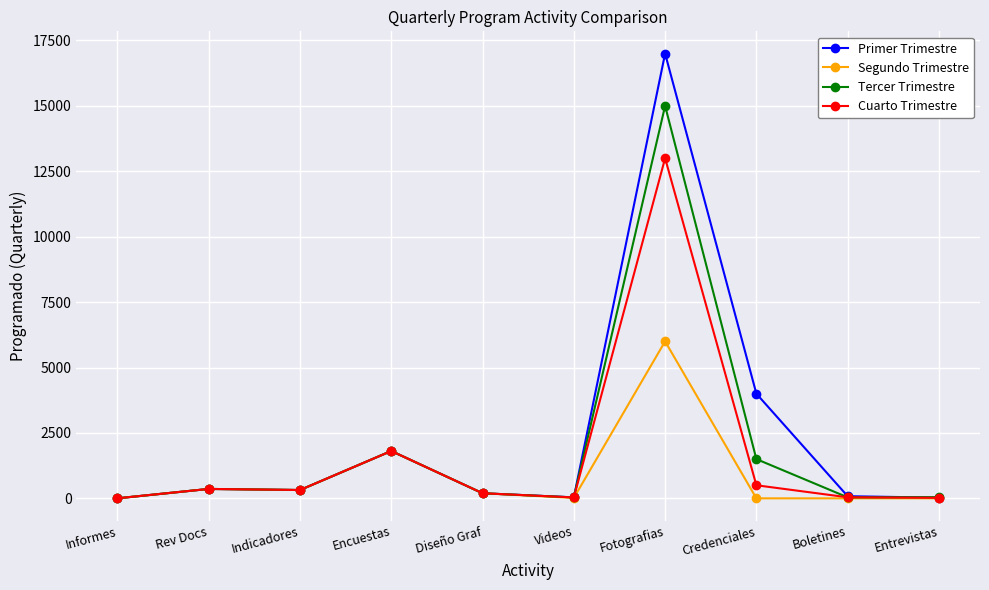

How many data points does each series have?

10